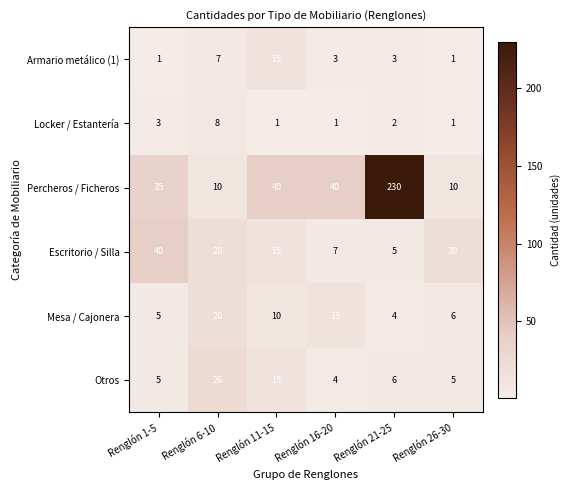

Read the Percheros / Ficheros value at Renglón 21-25, to the nearest 5.

230